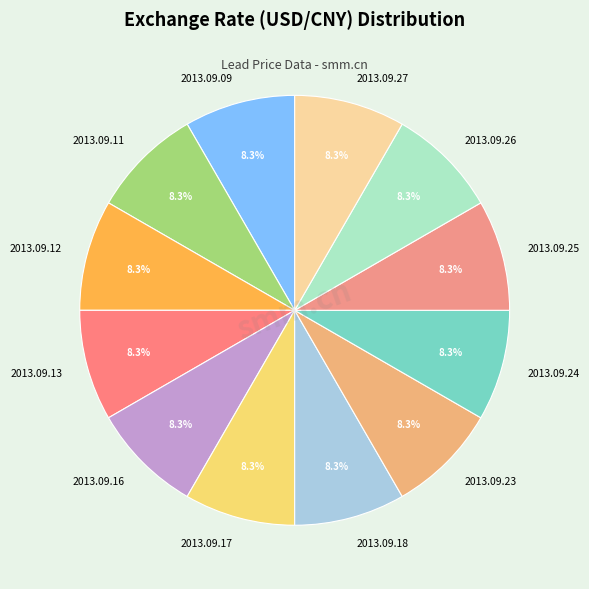

Is there any slice that represents more than half of the pie?

No